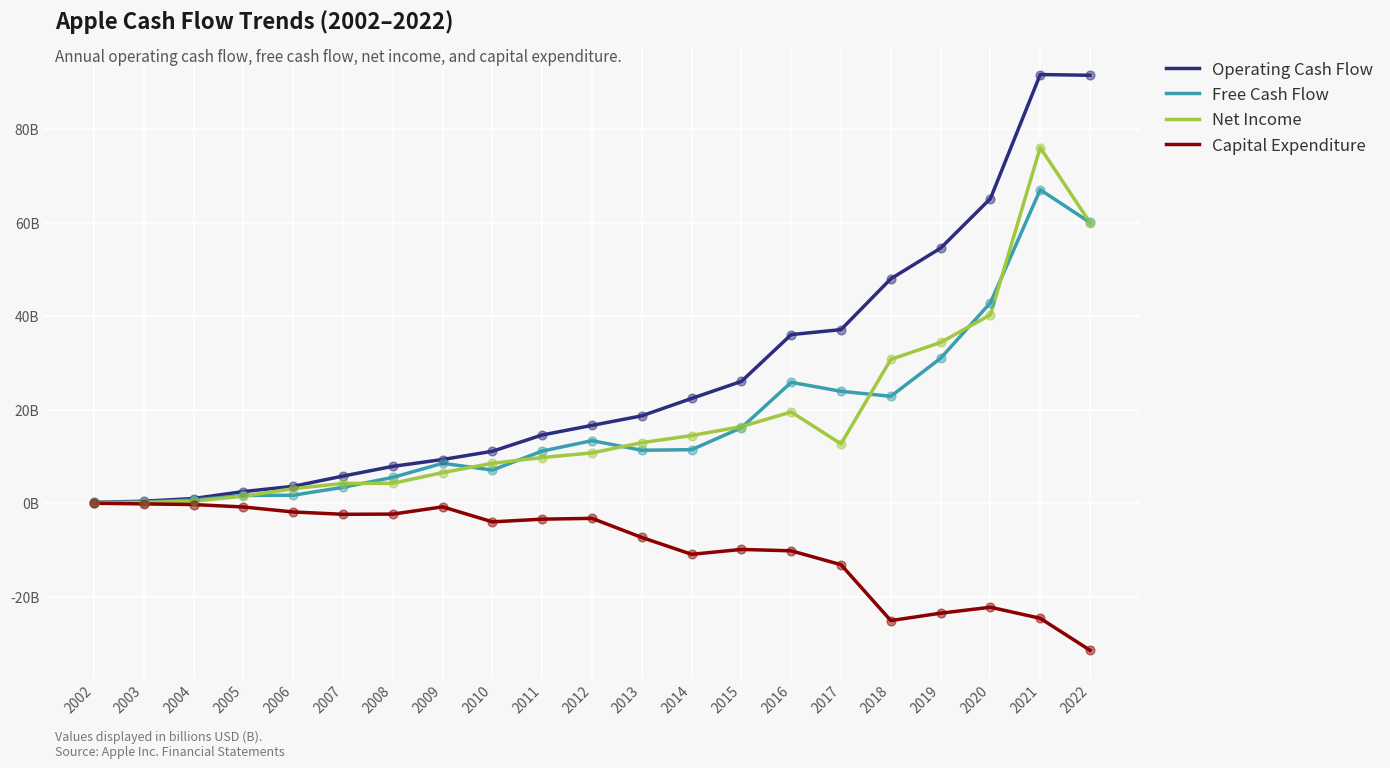

What are all the series names shown in the legend?

Operating Cash Flow, Free Cash Flow, Net Income, Capital Expenditure